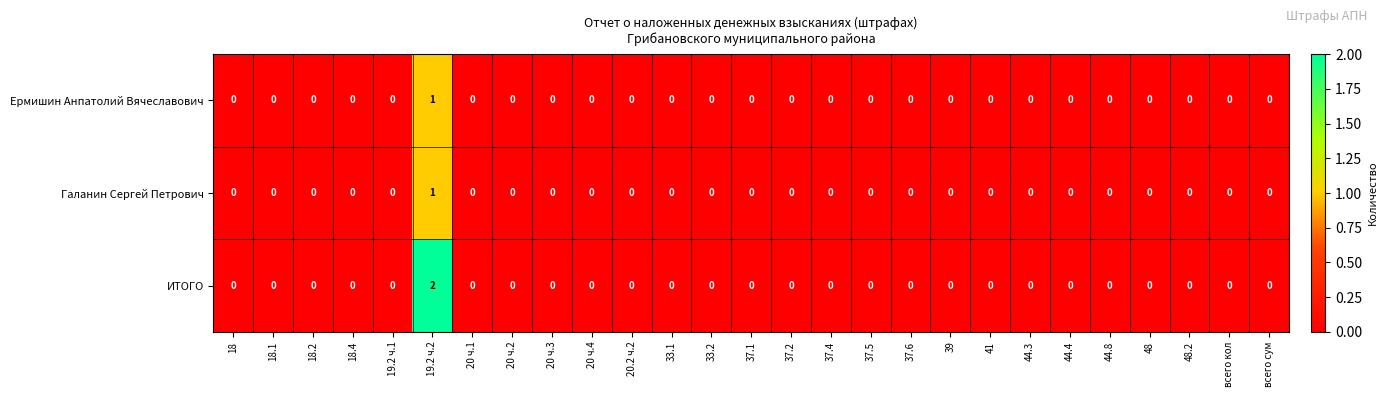

At which label does Ермишин Анпатолий Вячеславович reach its peak?

19.2 ч.2